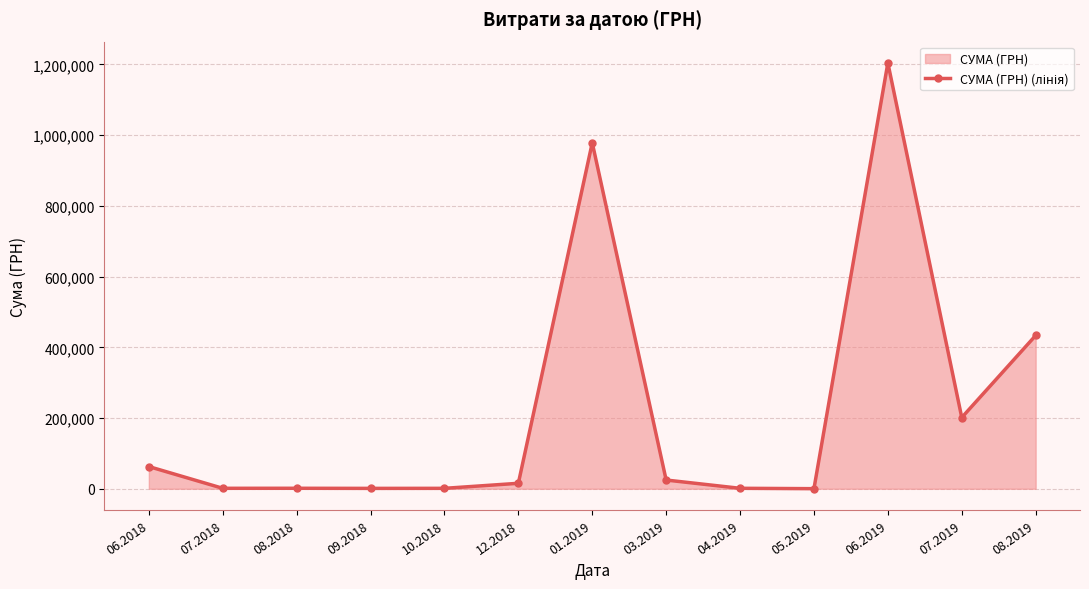

What position from the right is 12.2018?

8